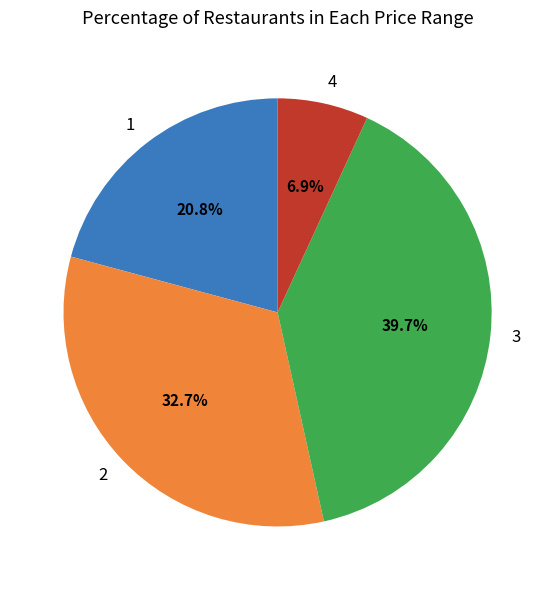

Is there any slice that represents more than half of the pie?

No